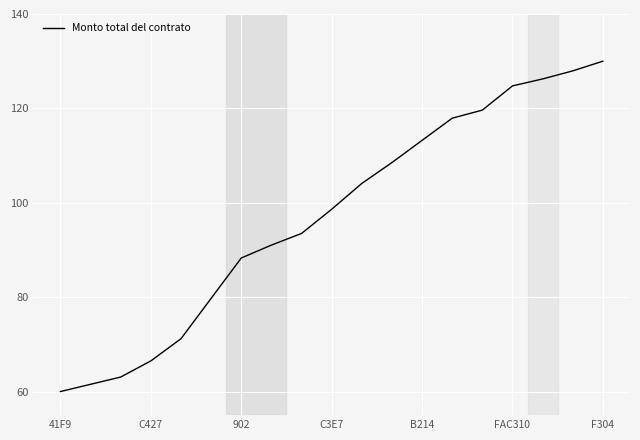

What is the difference between the maximum and minimum values?

70.0